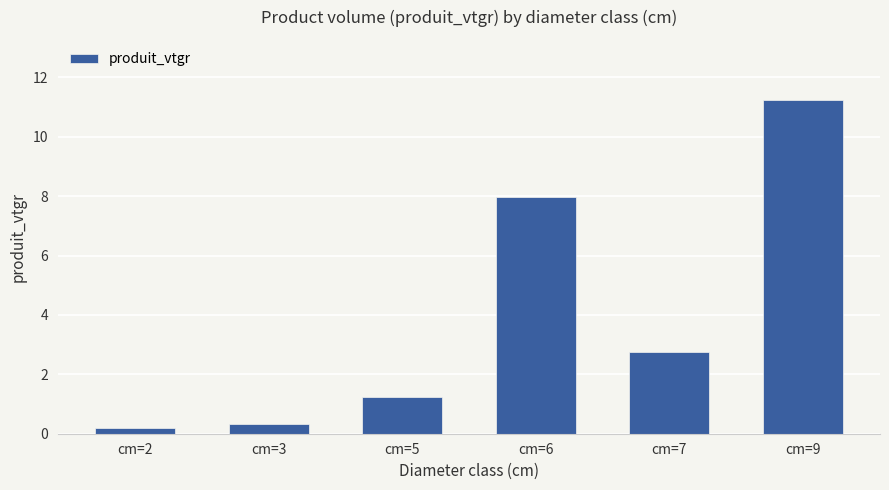

What value does the data have at cm=7?

2.7